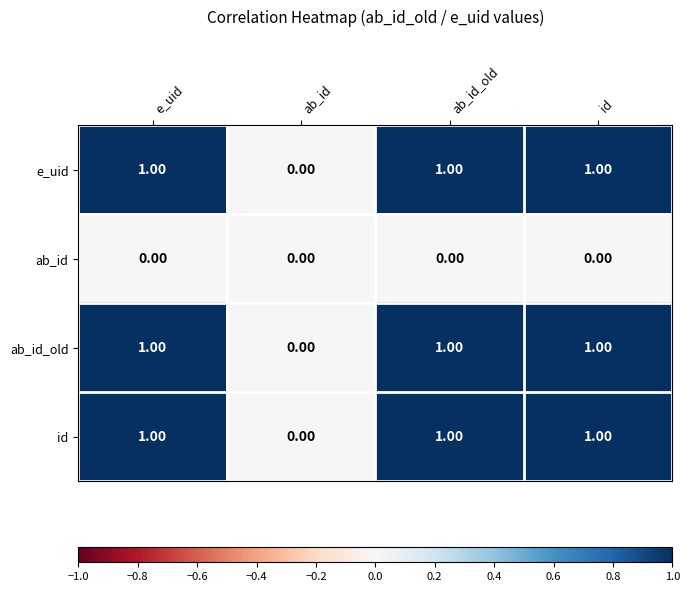

Is the value of ab_id at e_uid greater than the value of id at id?

No